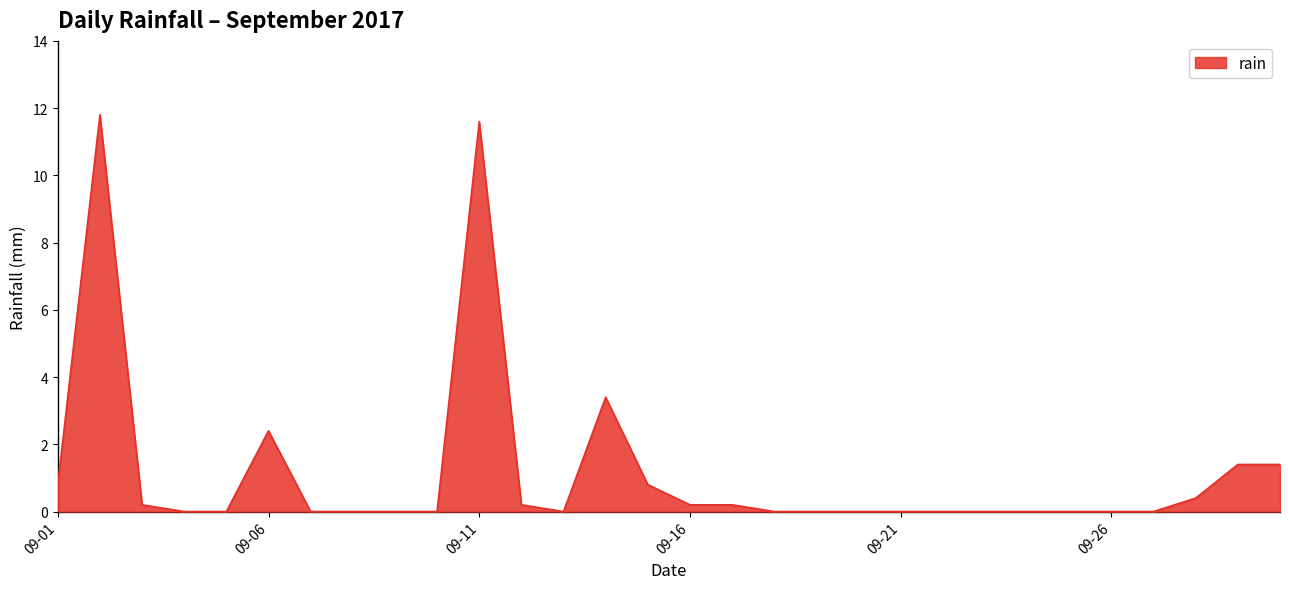

What is the maximum value shown in the chart?

11.8